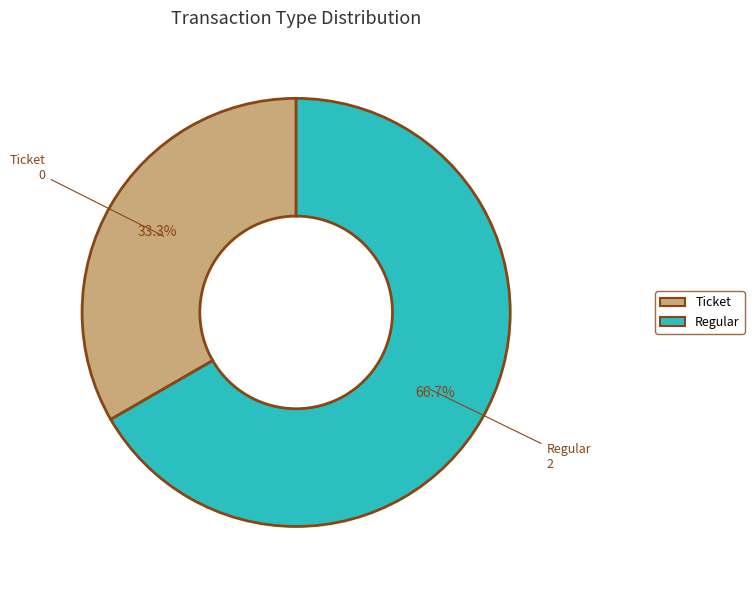

What is the largest slice in the pie chart?

Regular